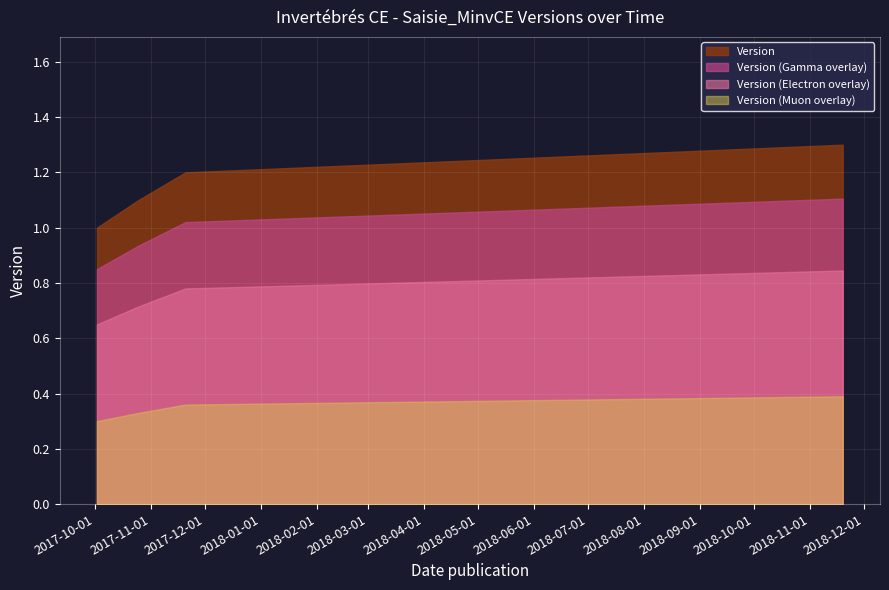

True or false: Version (Muon overlay) and Version (Gamma overlay) cross at least once.

False